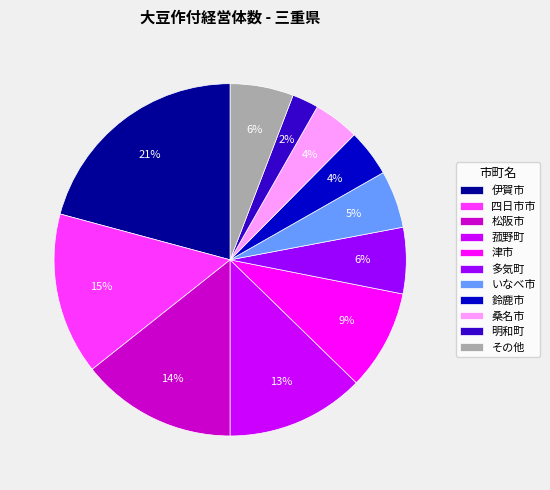

Does 津市 represent more than half of the total?

No